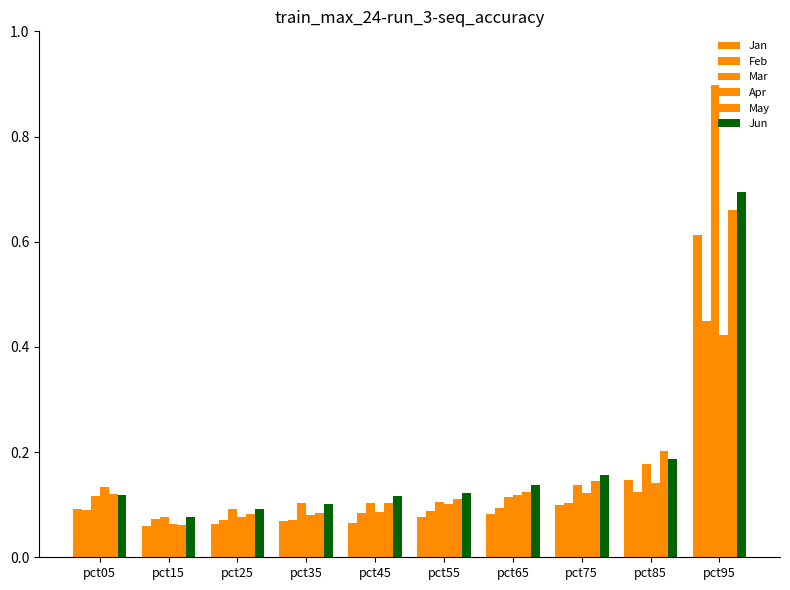

Count the number of data series in this chart.

6